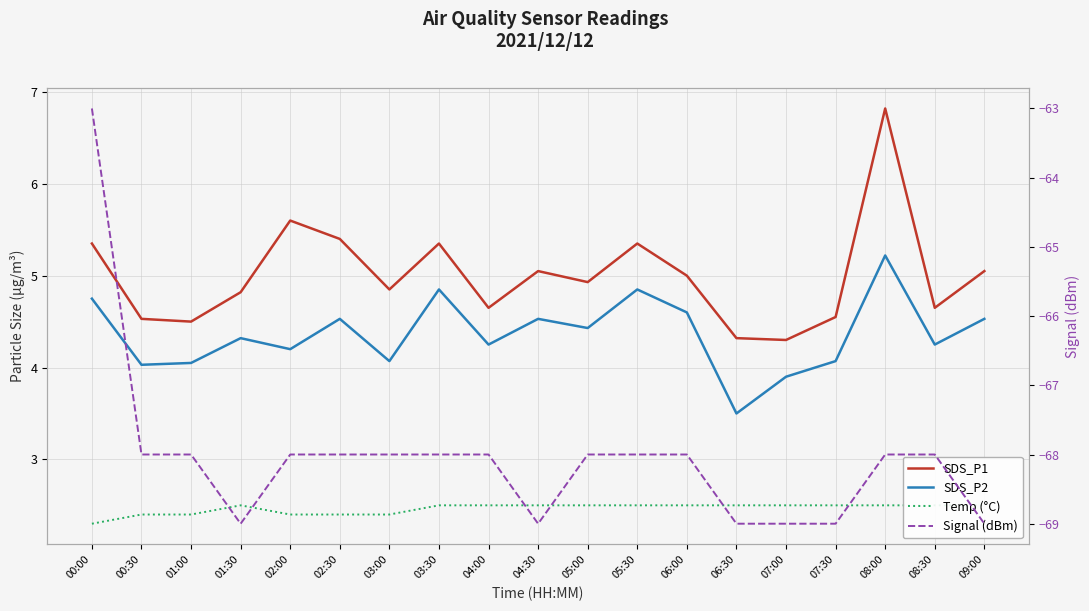

How many values in the SDS_P2 series exceed 4?

17